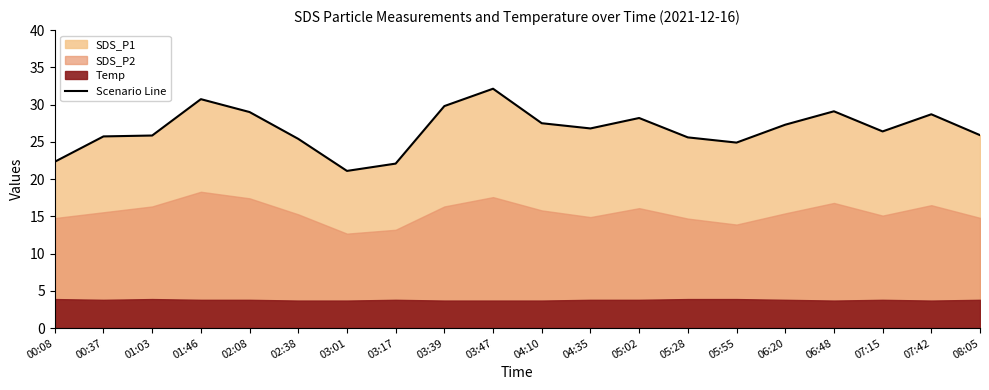

What is the label of the 7th point from the right?

05:28